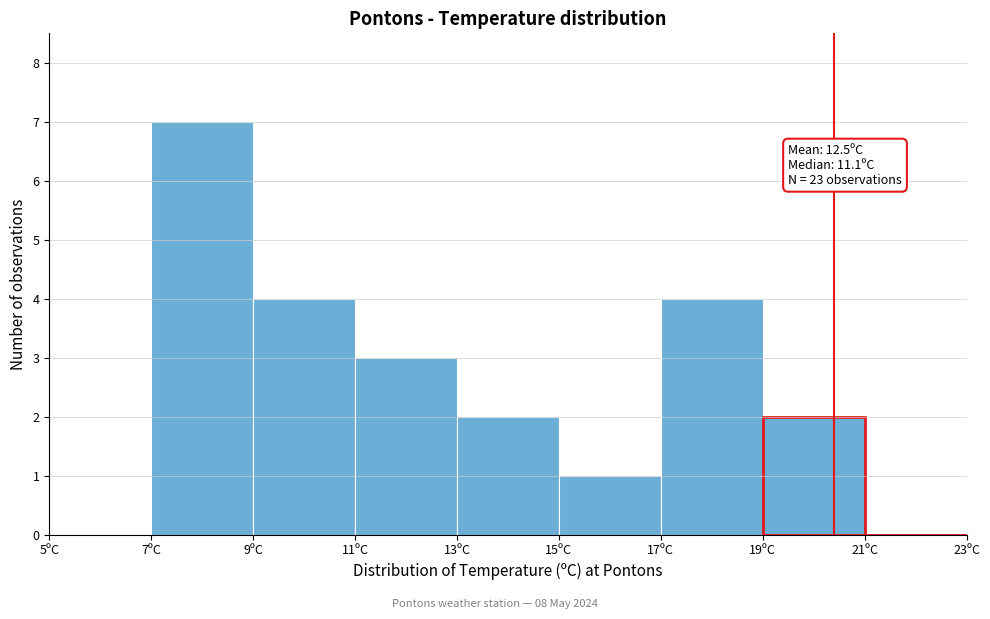

Over which range of the x-axis is the bar tallest?

7 to 9